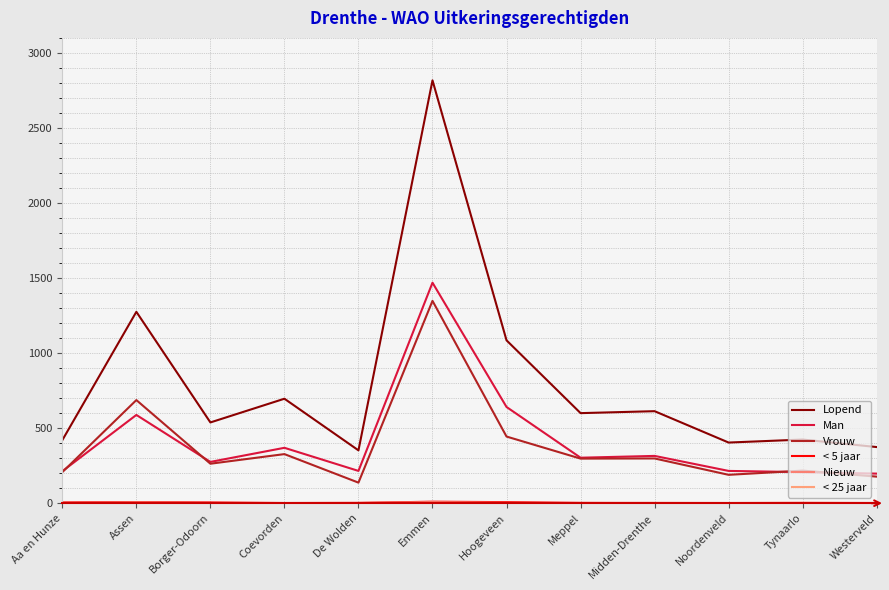

What is the difference between the Vrouw values at Assen and Hoogeveen?

243